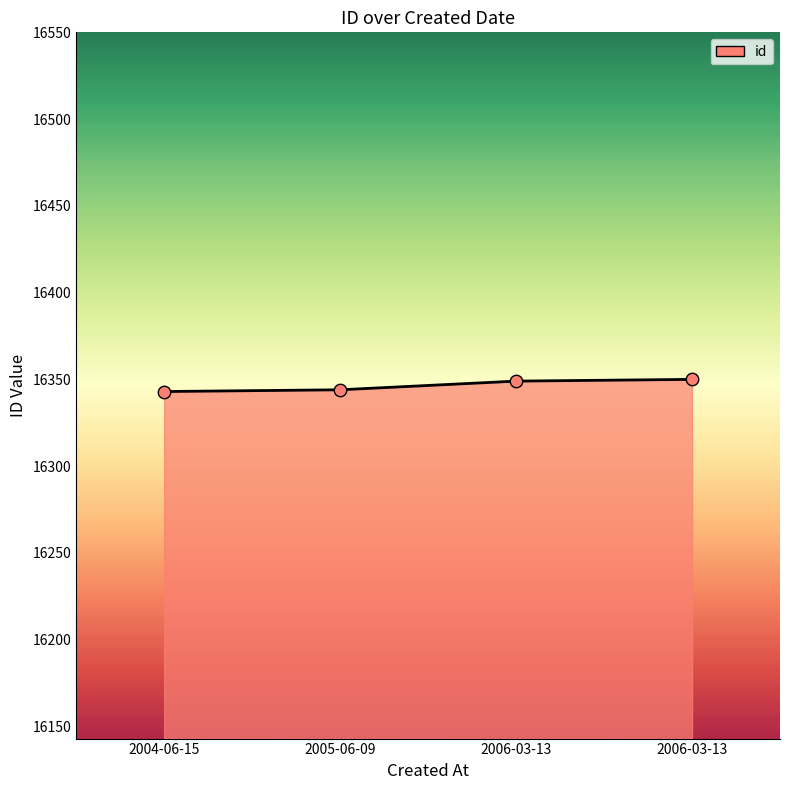

Which has a higher value, 2006-03-13 or 2005-06-09?

2006-03-13